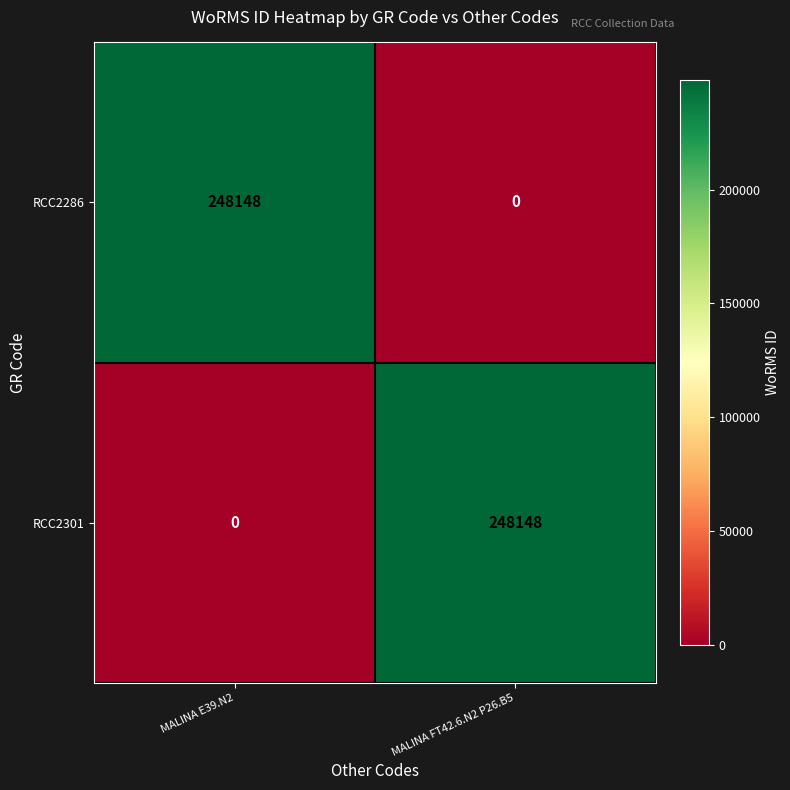

What is the total value across all series at MALINA FT42.6.N2 P26.B5?

248148